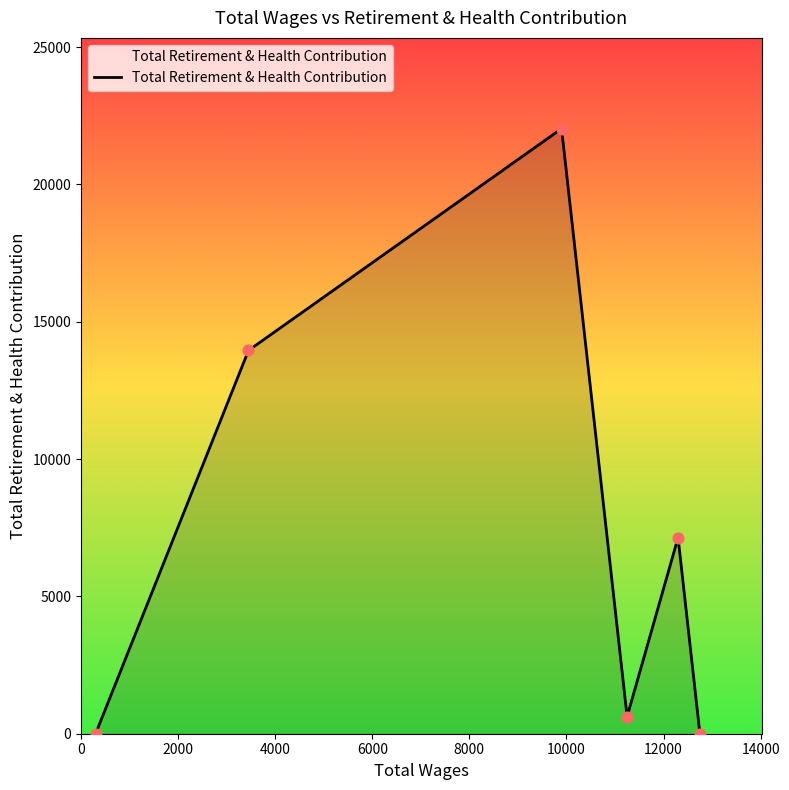

What is the maximum value shown in the chart?

22032